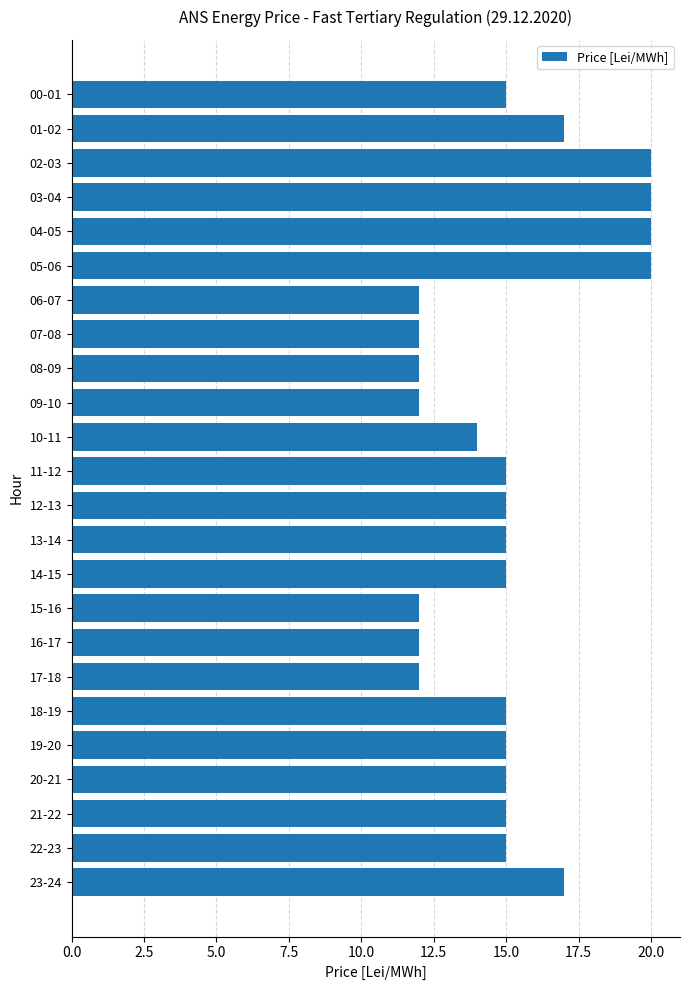

Count the number of data series in this chart.

1